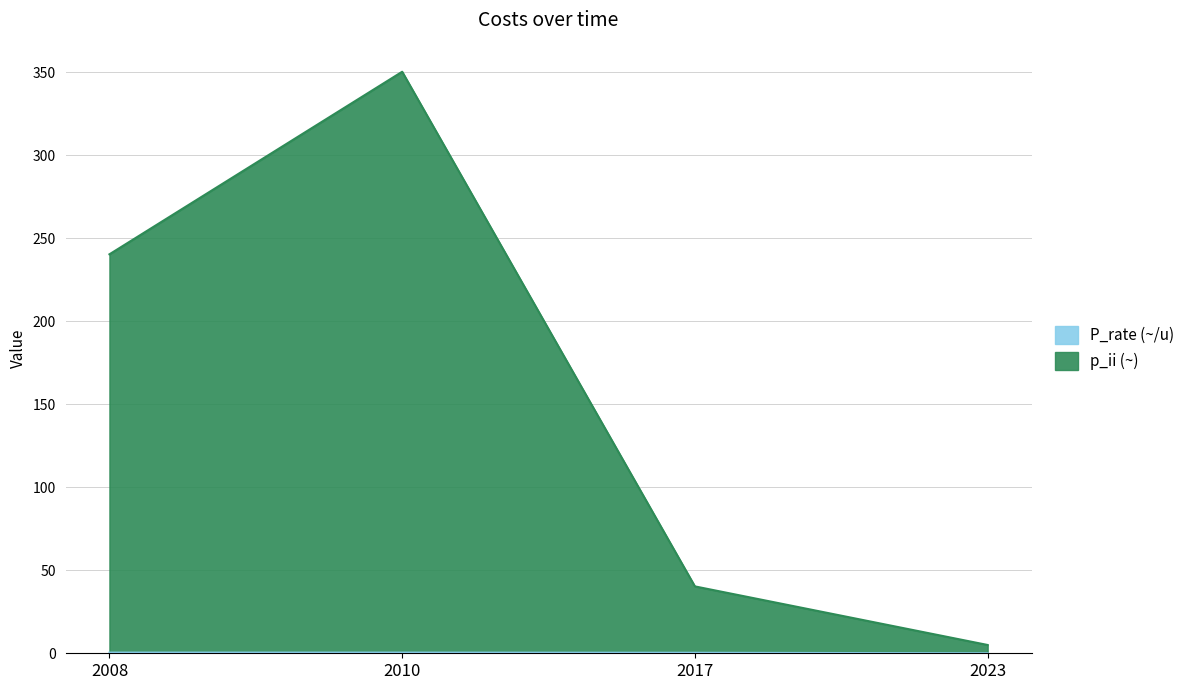

How many series are shown in this chart?

2